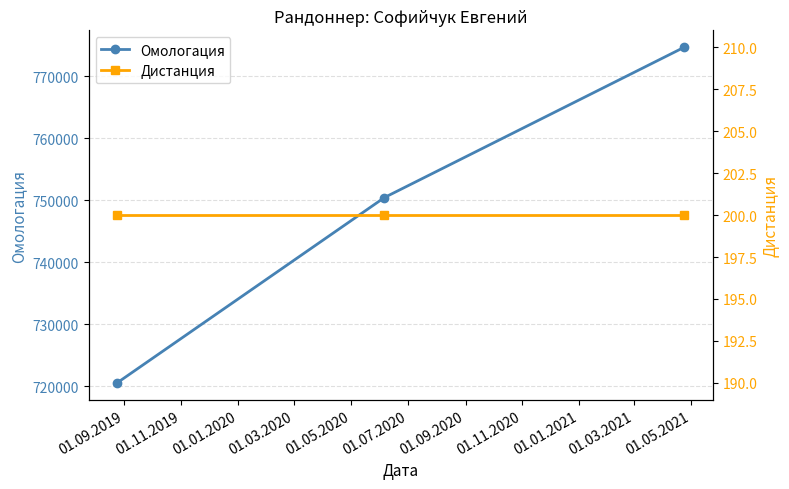

What is the lowest value of the Дистанция series?

200